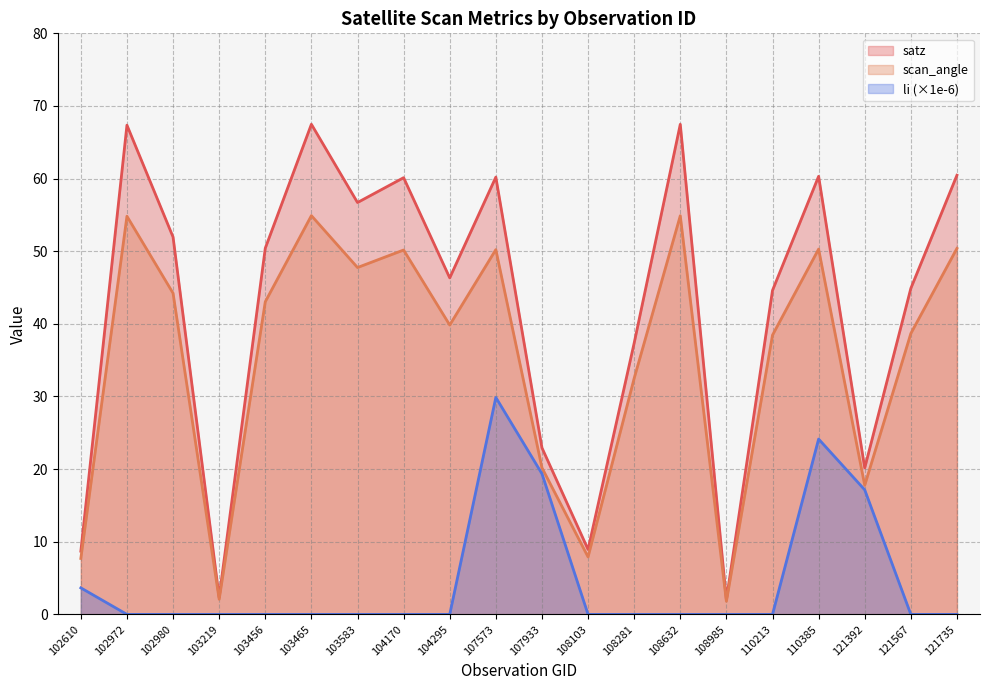

What is the sum of all satz values?

840.8